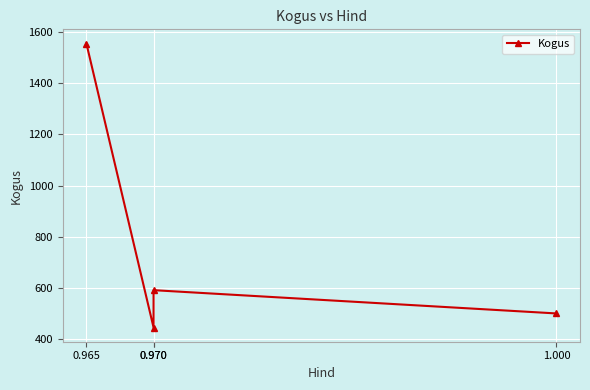

What is the difference between the maximum and minimum values?

1110